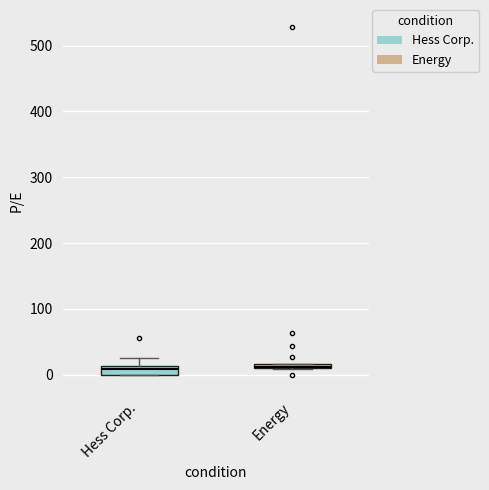

Where is the lower edge of the box for Hess Corp. on the y-axis? The values are not printed on the chart, so give them approximately, as read against the axis.

0